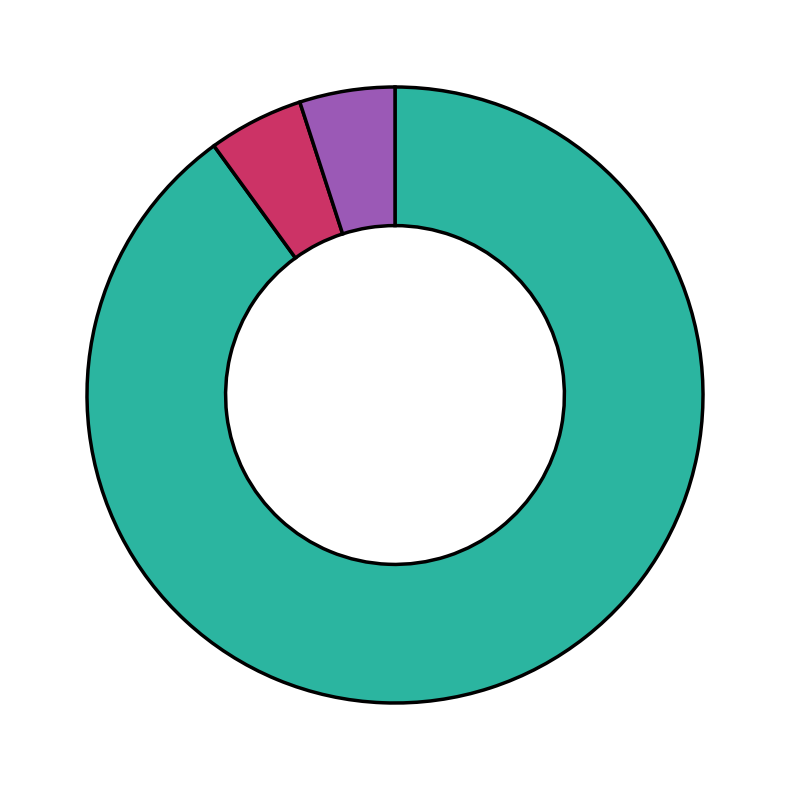

Is there any slice that represents more than half of the pie?

Yes